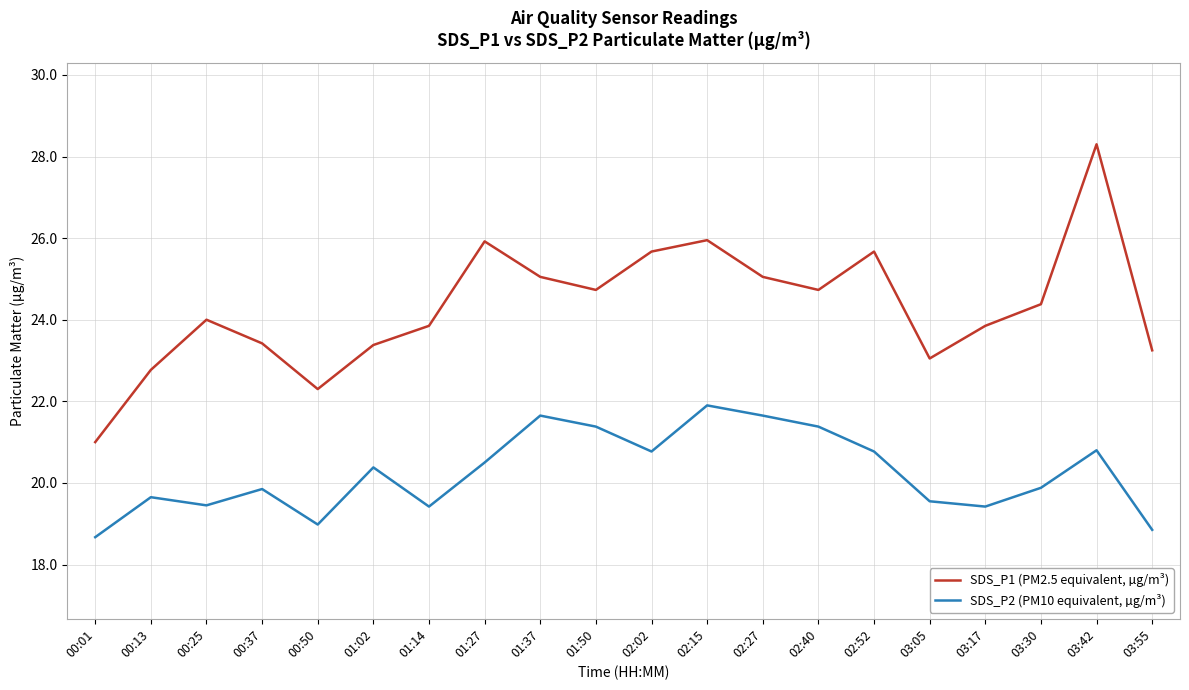

Does the chart display data point markers on the line(s)?

No